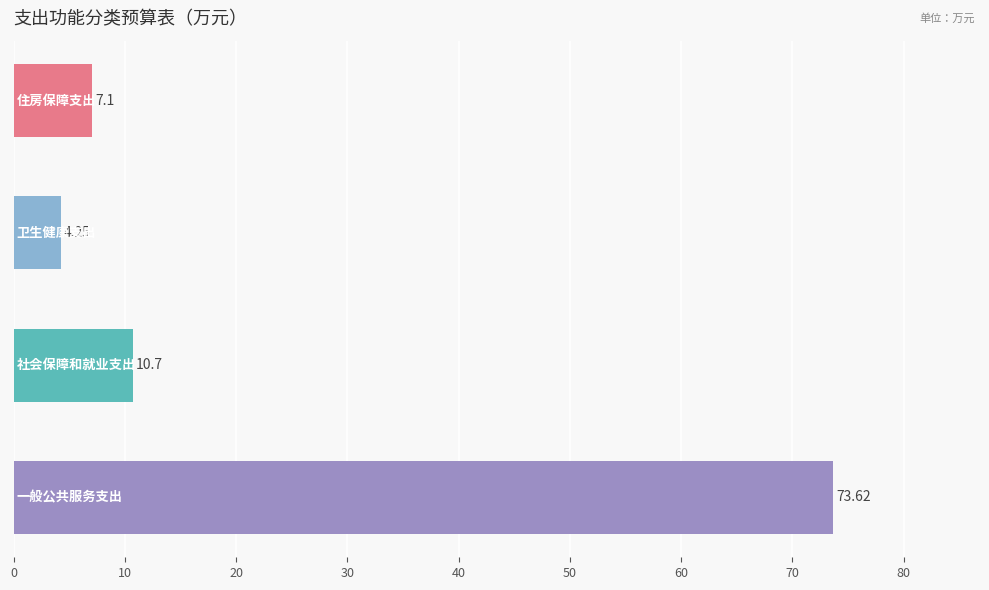

What is the difference between the maximum and minimum values?

69.4